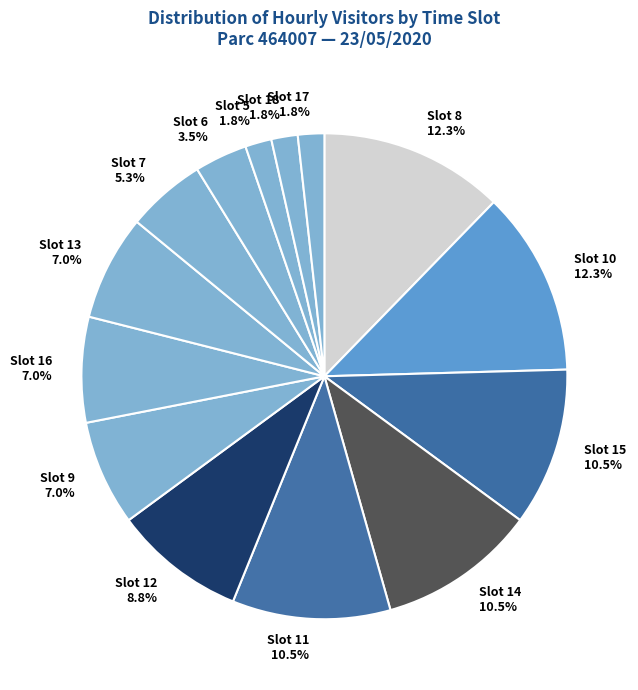

Does any single category account for the majority?

No